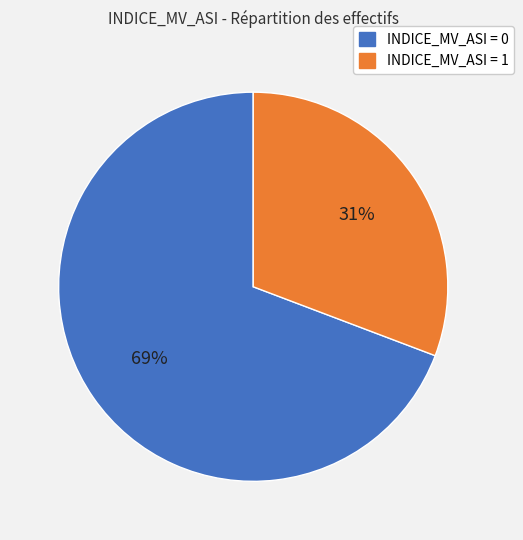

Is there any slice that represents more than half of the pie?

Yes